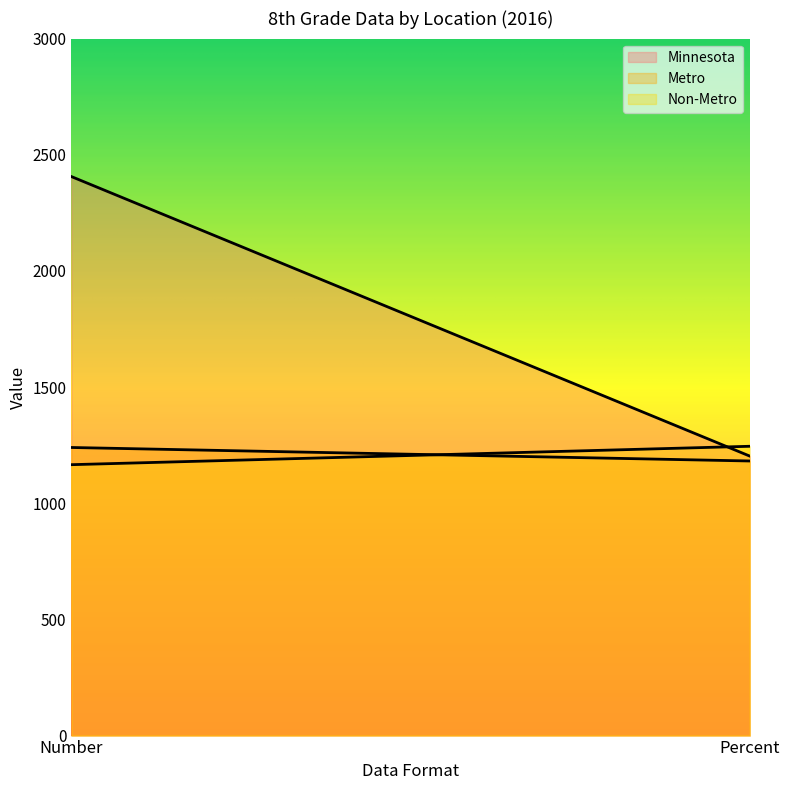

Reading left to right, list all the values displayed in this chart.

Minnesota: Number=2406.0	Percent=1203.0
Metro: Number=1240.0	Percent=1181.9
Non-Metro: Number=1166.0	Percent=1245.2